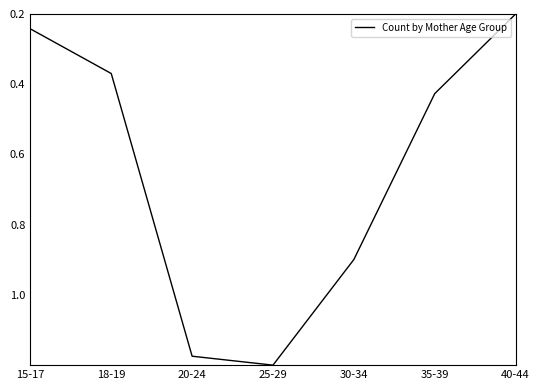

Reading right to left, list all the values displayed in this chart.

40-44=0.0	35-39=0.2	30-34=0.7	25-29=1.0	20-24=1.0	18-19=0.2	15-17=0.0